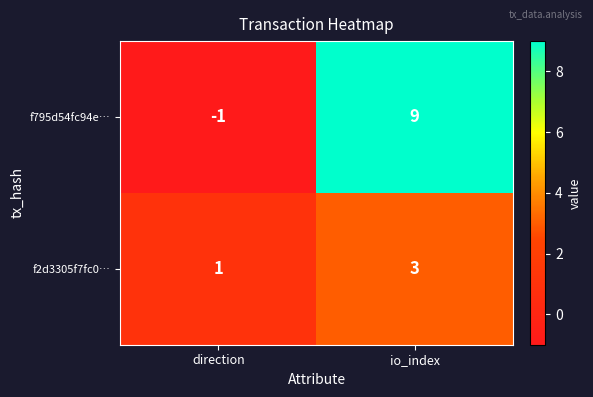

The f795d54fc94e… series shows 9 at io_index. True or false?

True